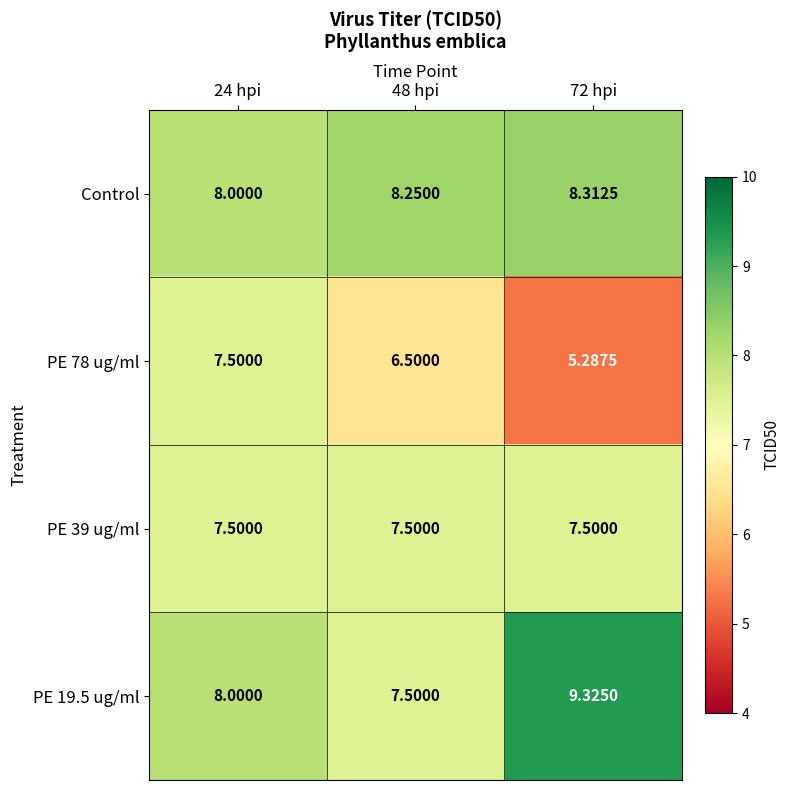

Which series has the largest range (max minus min)?

PE 78 ug/ml